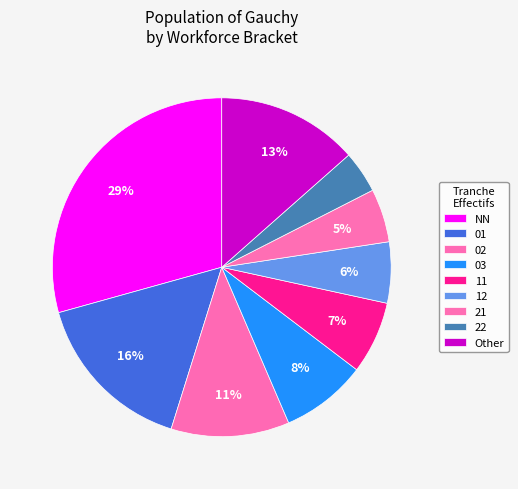

Is it true that 22 is 4% of the pie?

True